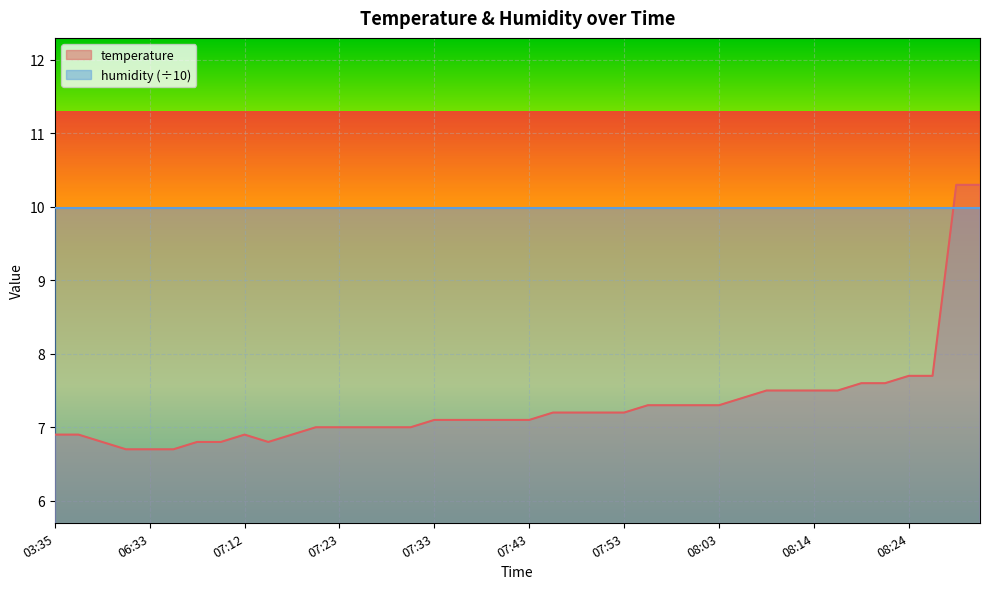

Where does the data first go above 7?

07:33